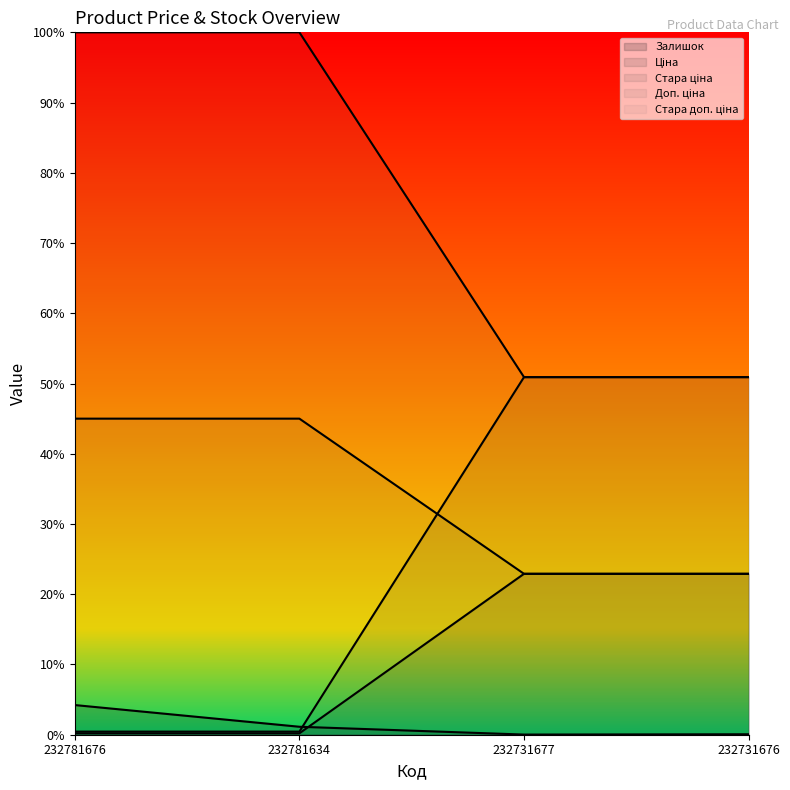

The Стара ціна series shows 0.5 at 232781676. True or false?

True